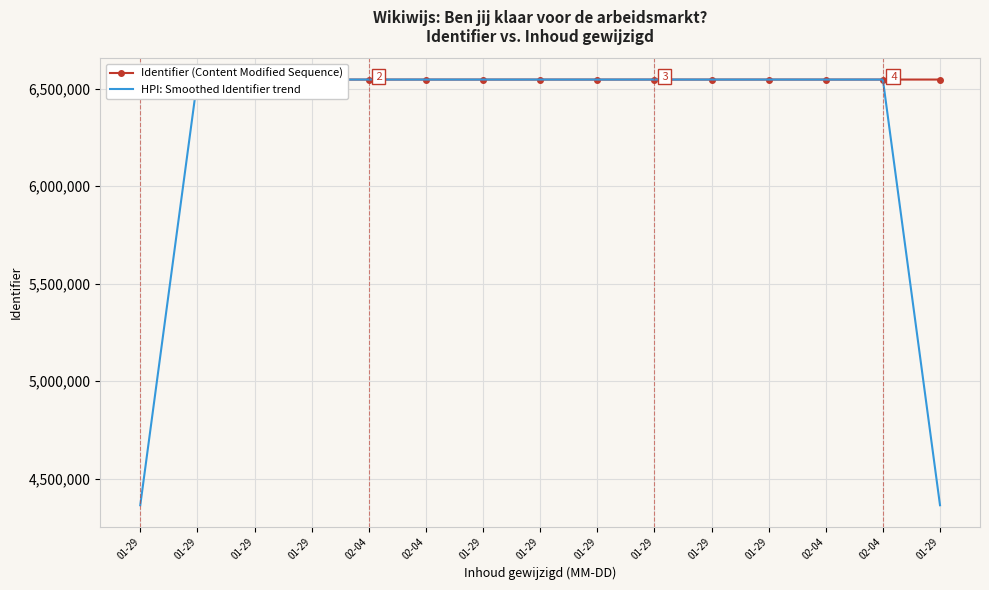

The HPI: Smoothed Identifier trend series shows 4364238.7 at 01-29. True or false?

True